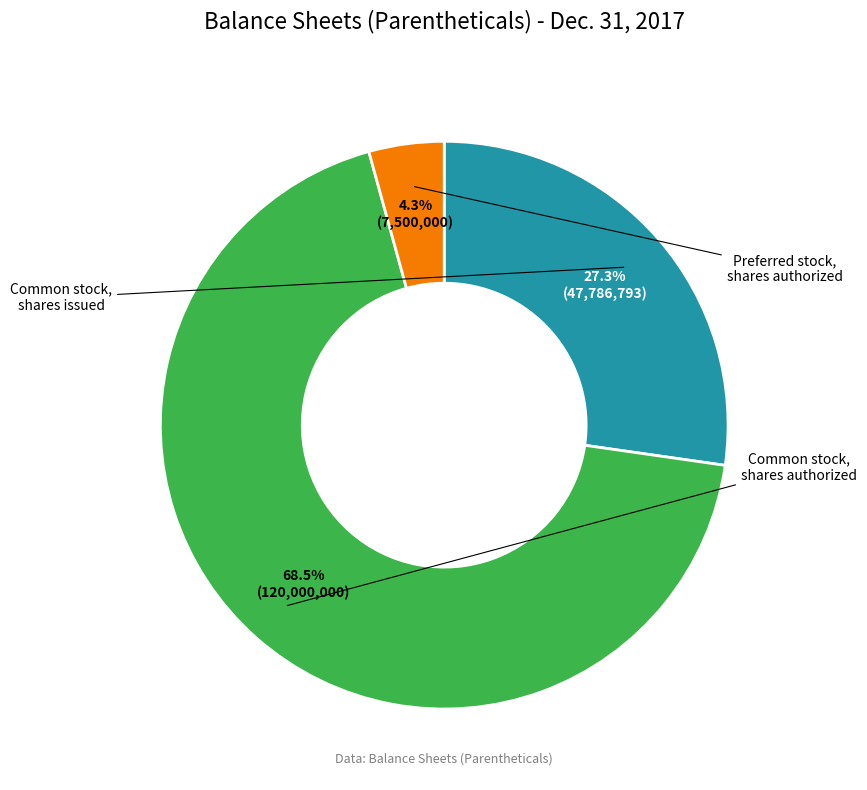

To the nearest percent, what is the difference between the largest and smallest slice percentages?

64%